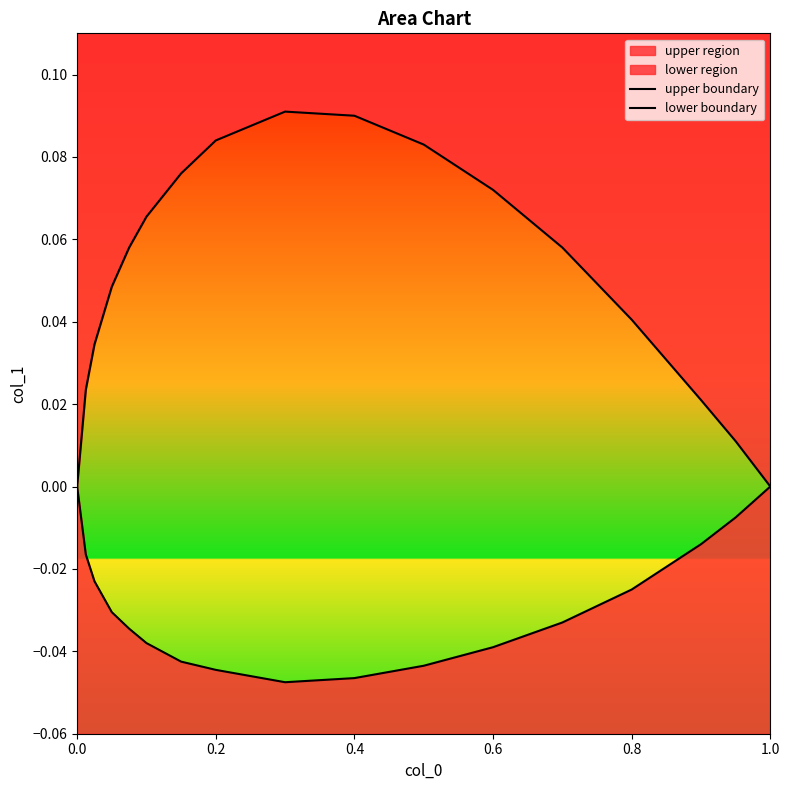

How many interior local valleys does the lower boundary series have?

1